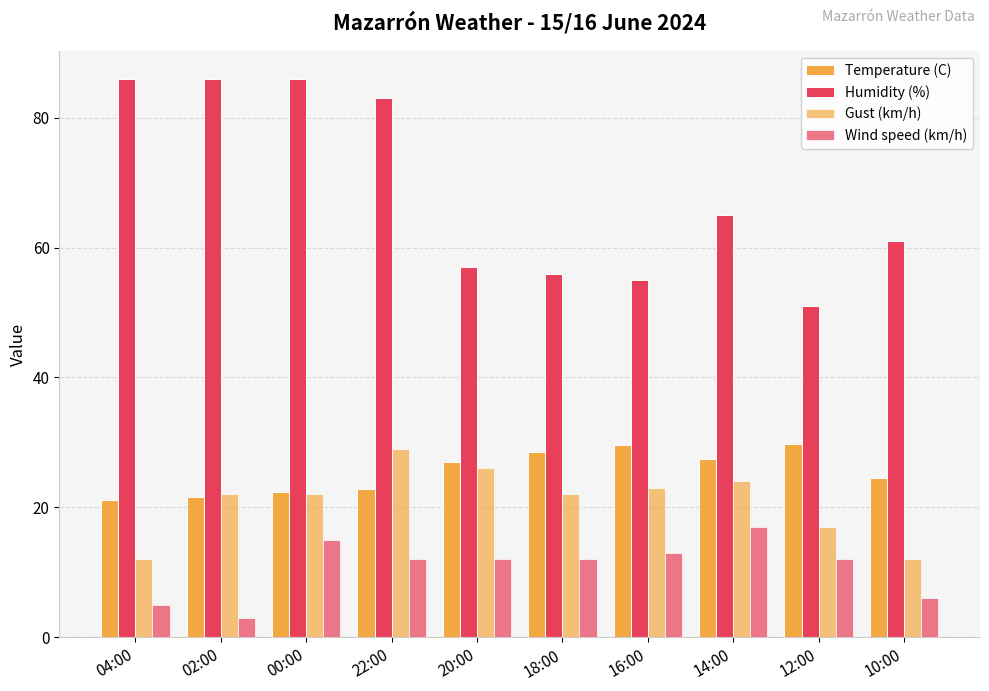

How many bars are there in total?

40